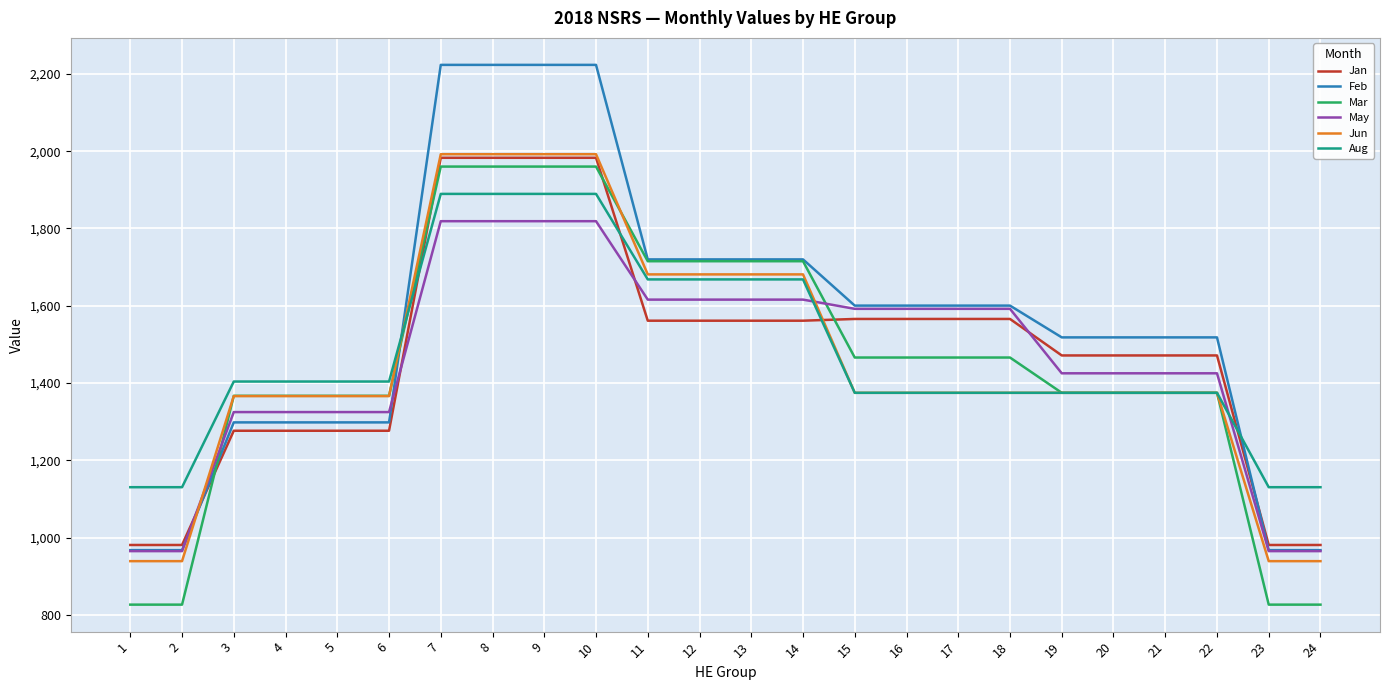

Which series has the widest spread of values?

Feb